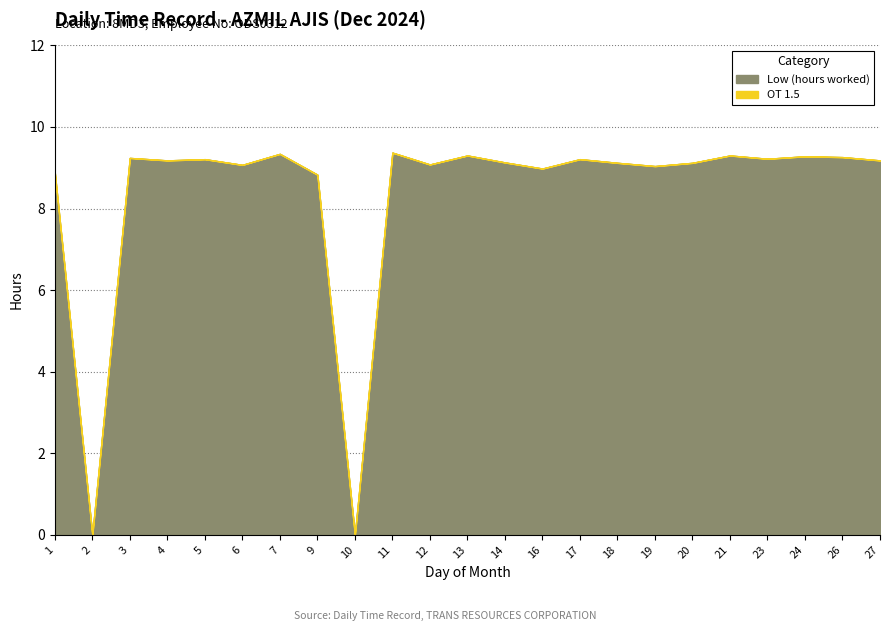

Where is the first local minimum for Low (hours worked)?

2